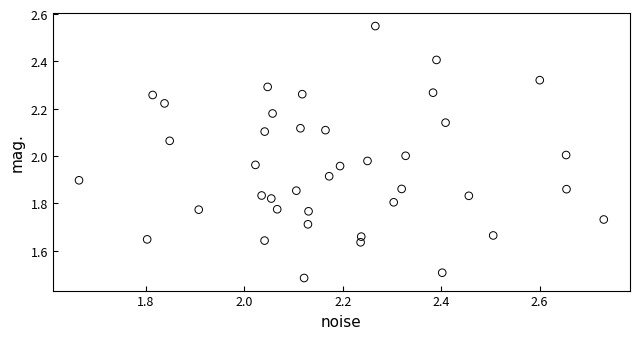

What is the range of Y values (max minus min)?

1.1